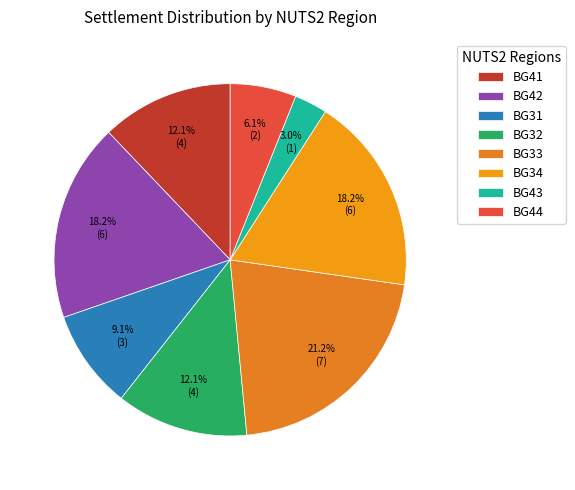

How many segments does this pie chart have?

8